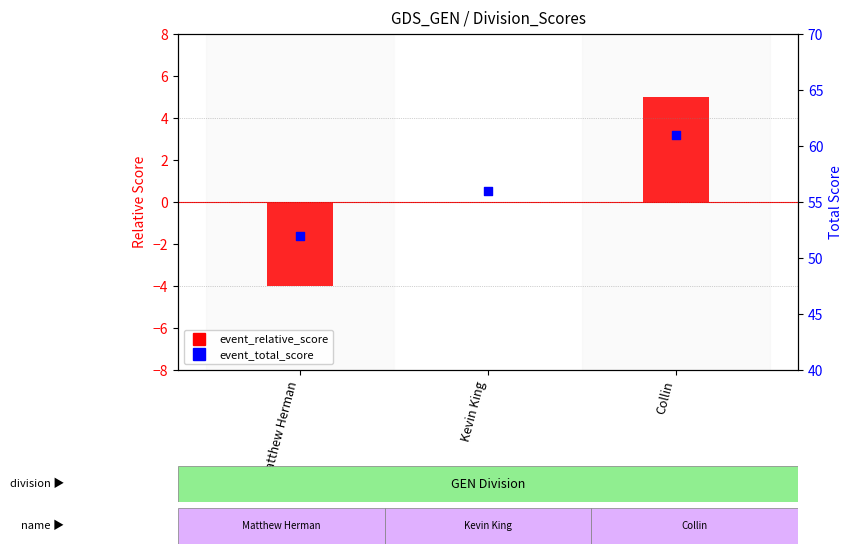

What are all the series names shown in the legend?

event_relative_score, event_total_score